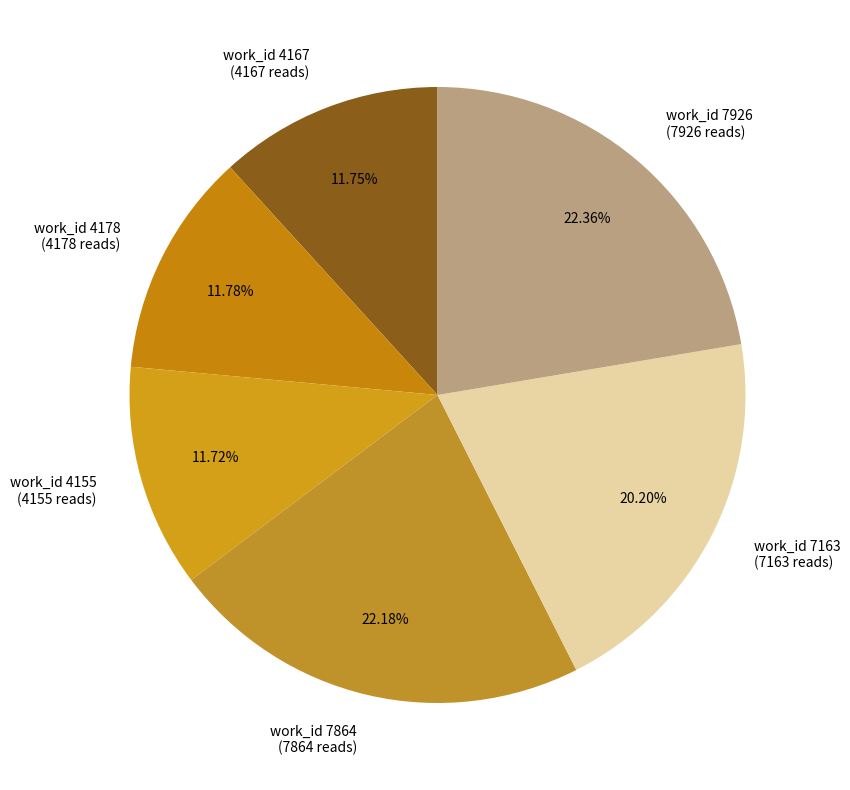

Is there a majority slice in this chart?

No